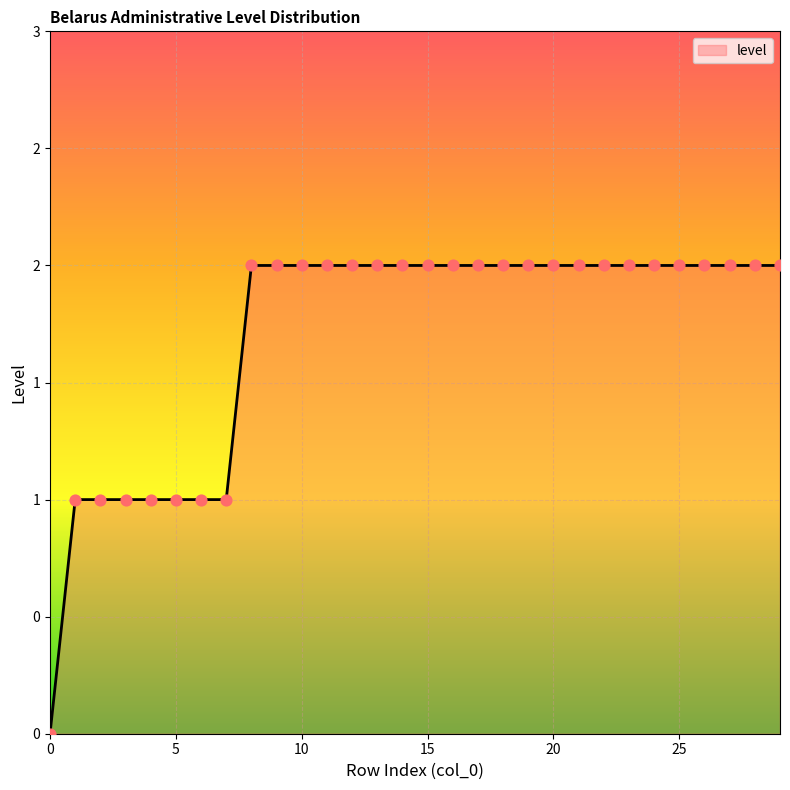

Is this an area chart (filled region under the line)?

Yes